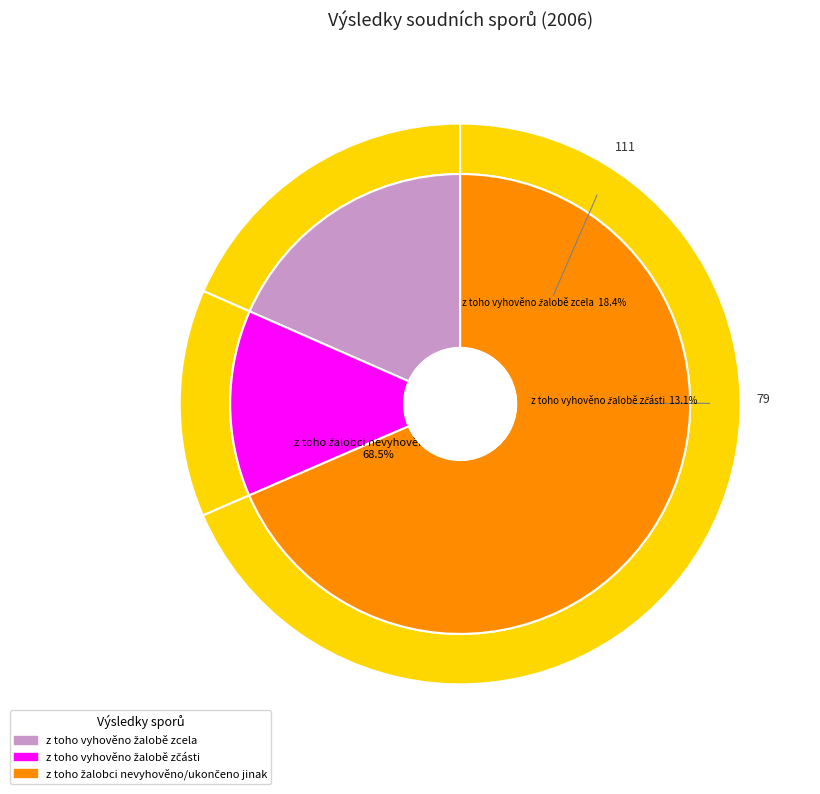

Is there a majority slice in this chart?

Yes